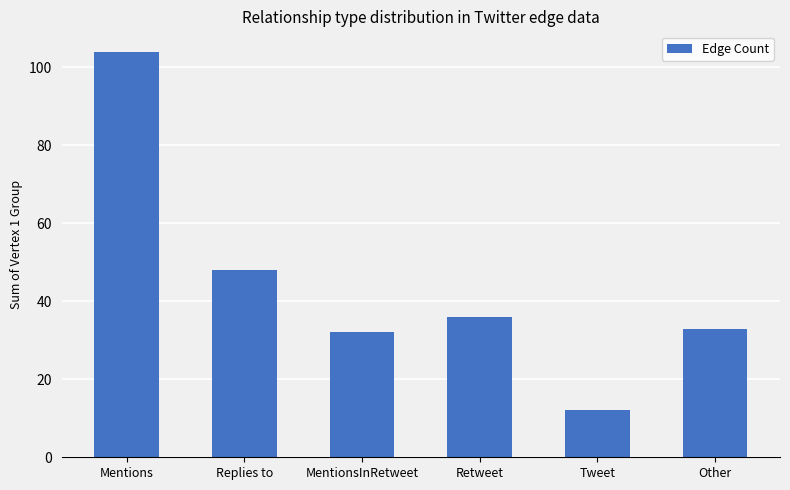

How many distinct data groups are displayed?

1